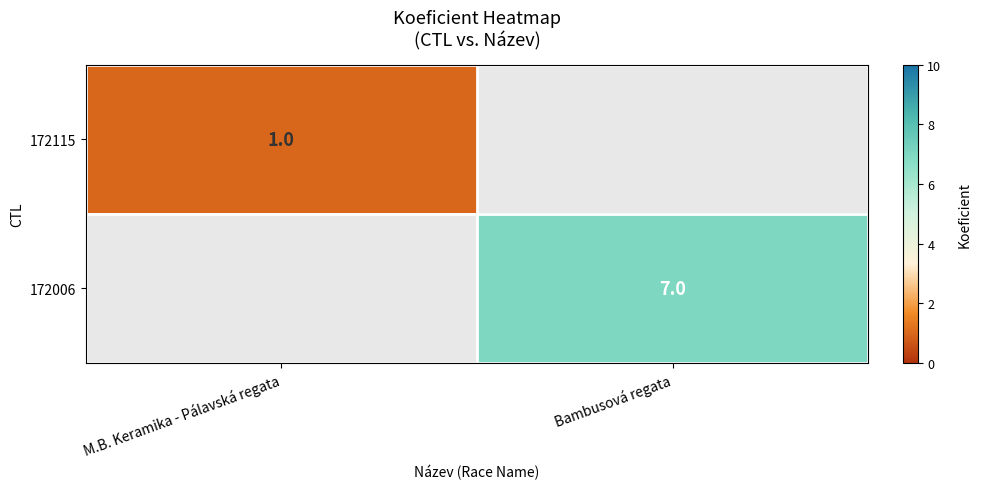

Is it true that 172006 equals 11 at Bambusová regata?

False